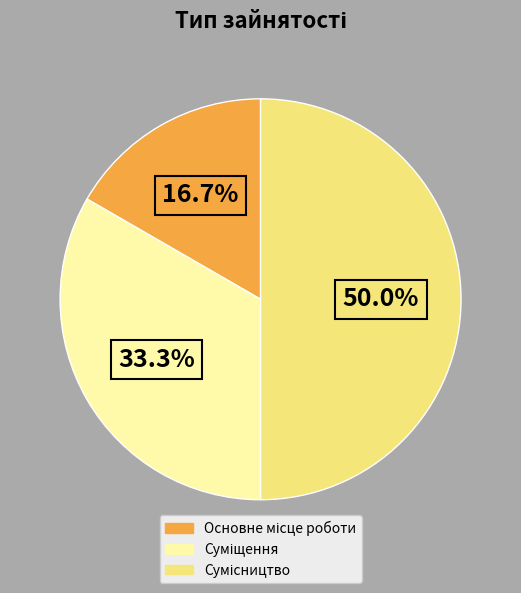

Count the number of slices in the pie.

3